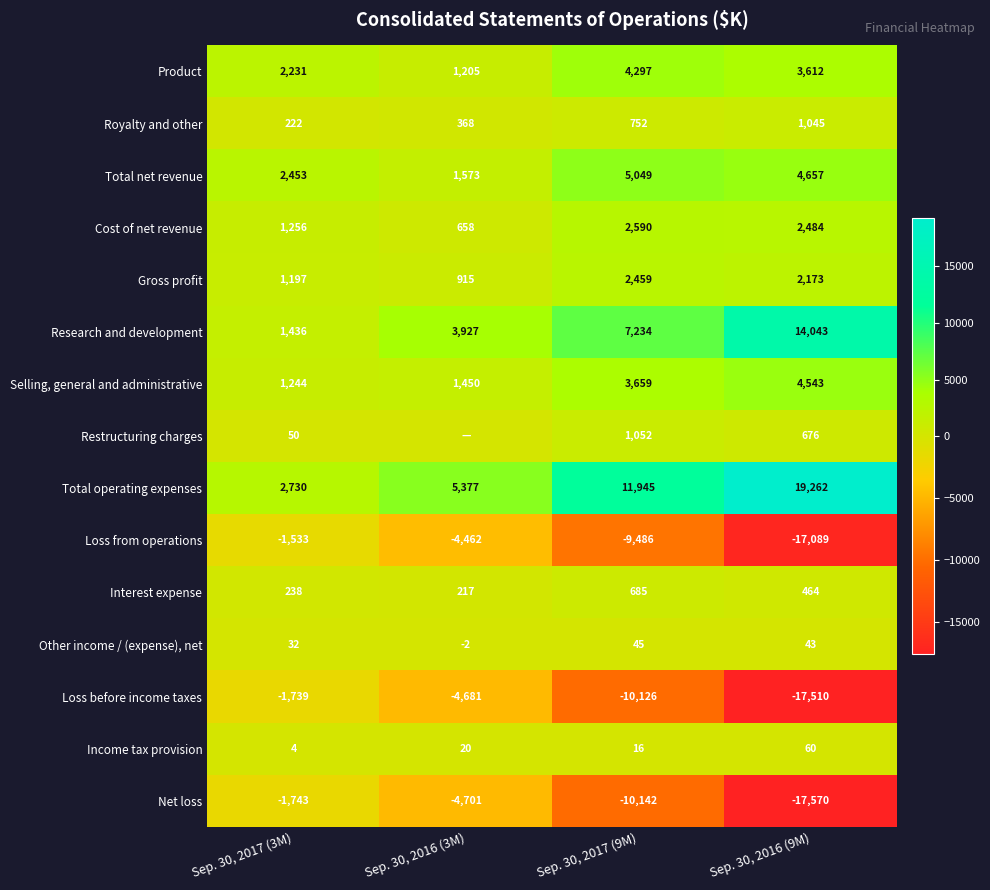

How many positive values does the Other income / (expense), net series have?

3